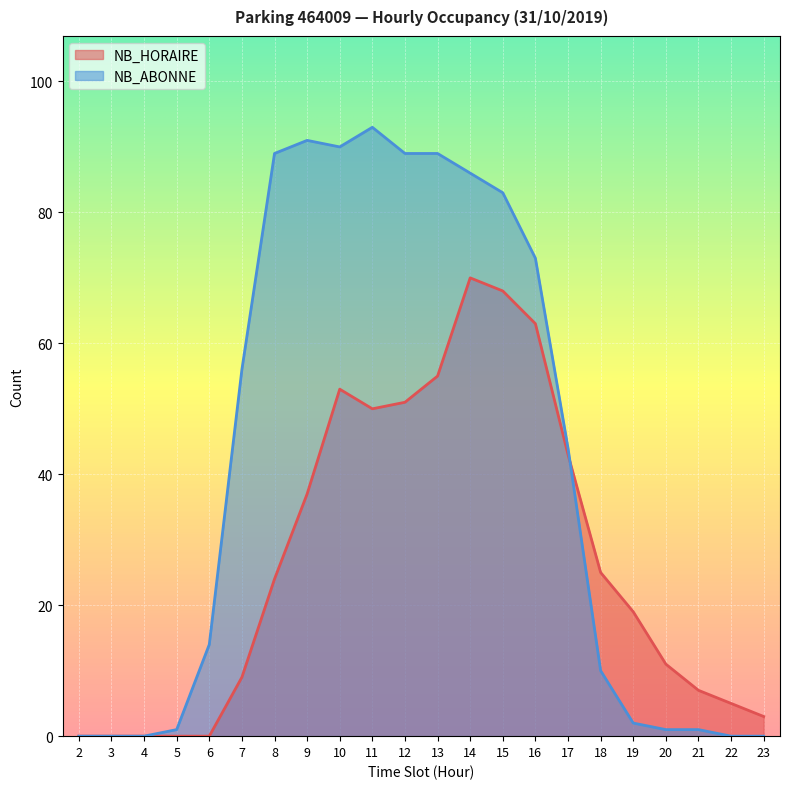

True or false: NB_HORAIRE and NB_ABONNE cross at least once.

True